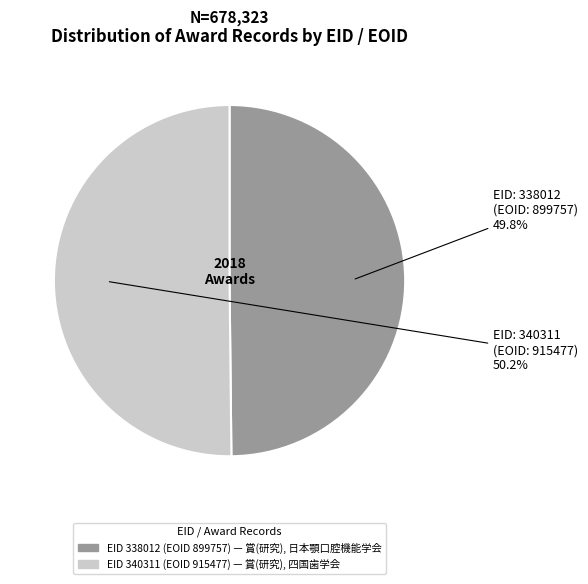

Does any single category account for the majority?

Yes